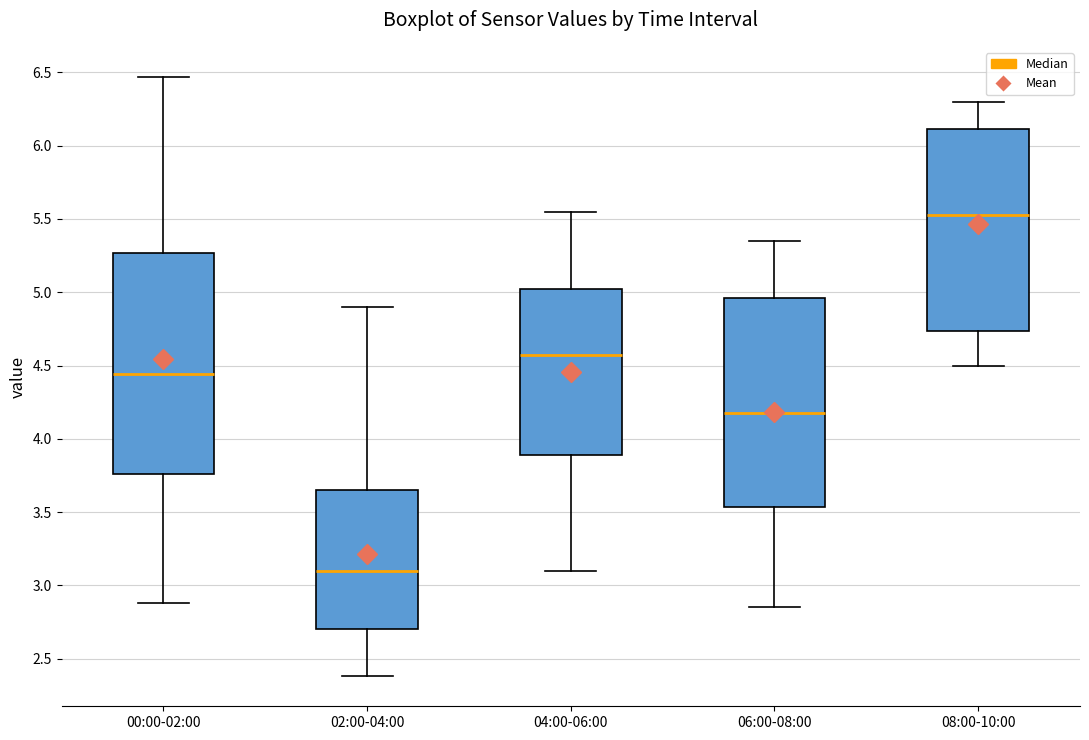

Which box has the lowest median line?

02:00-04:00